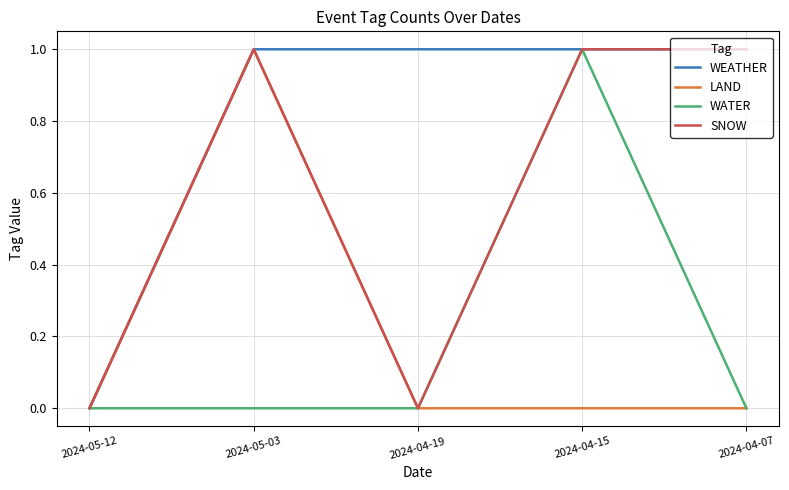

Which category has the lowest value in the WEATHER series?

2024-05-12